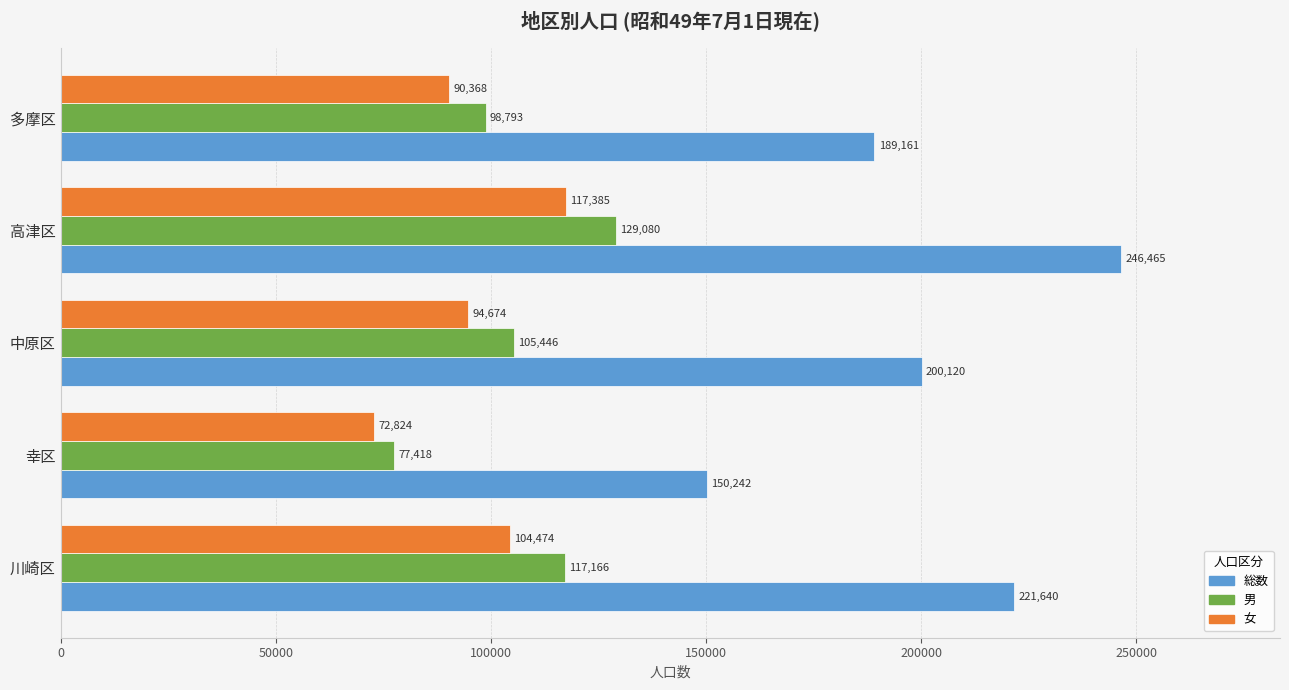

What is the difference between the maximum and second lowest values in the 男 series?

30287